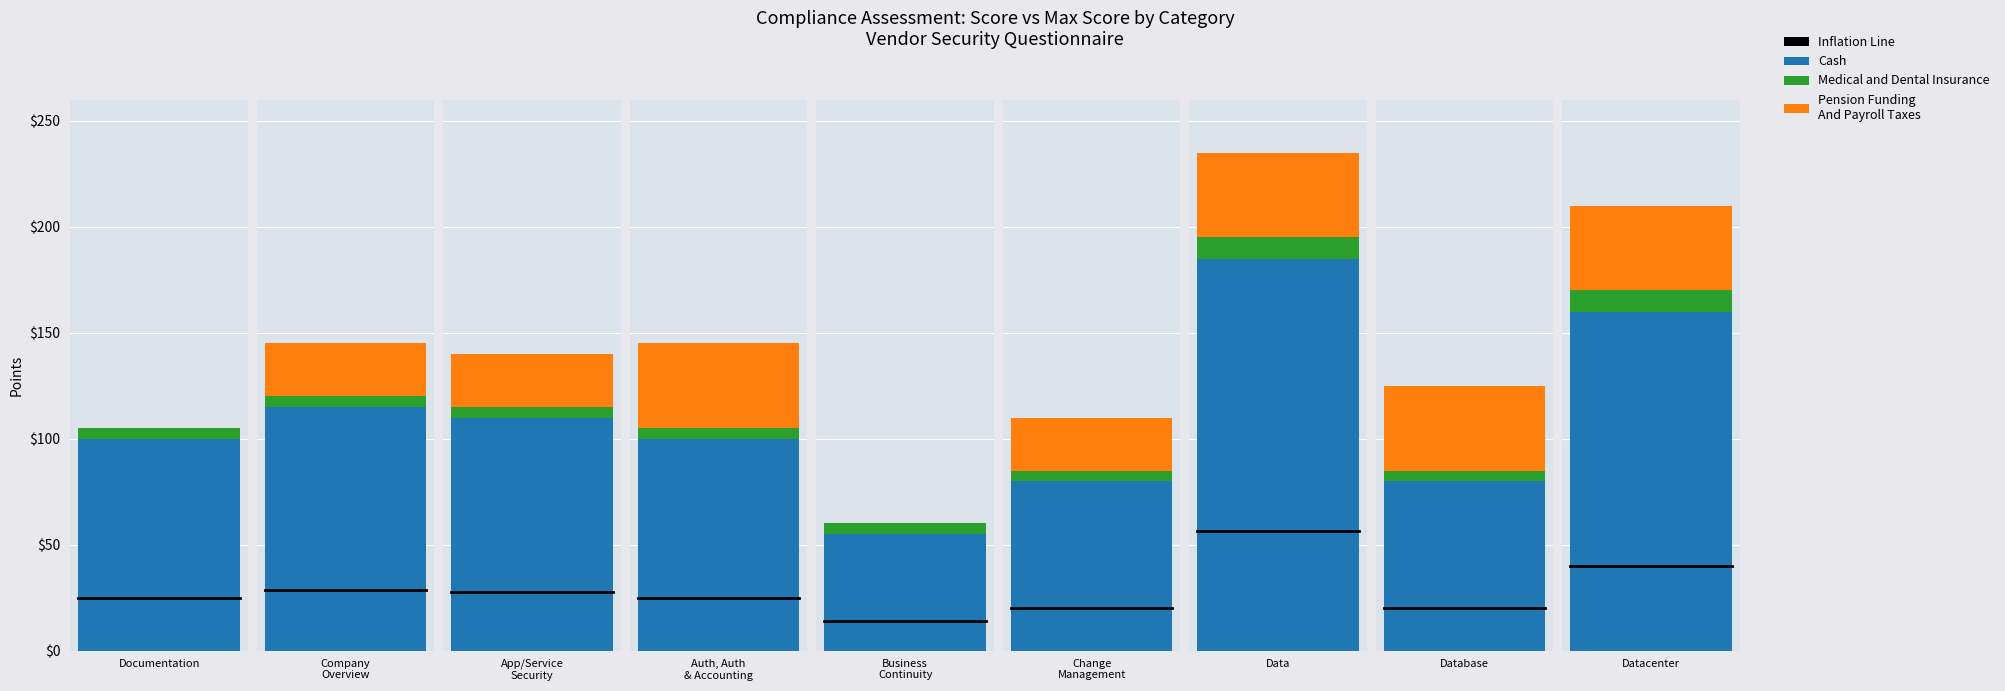

Does the chart contain any negative values?

No